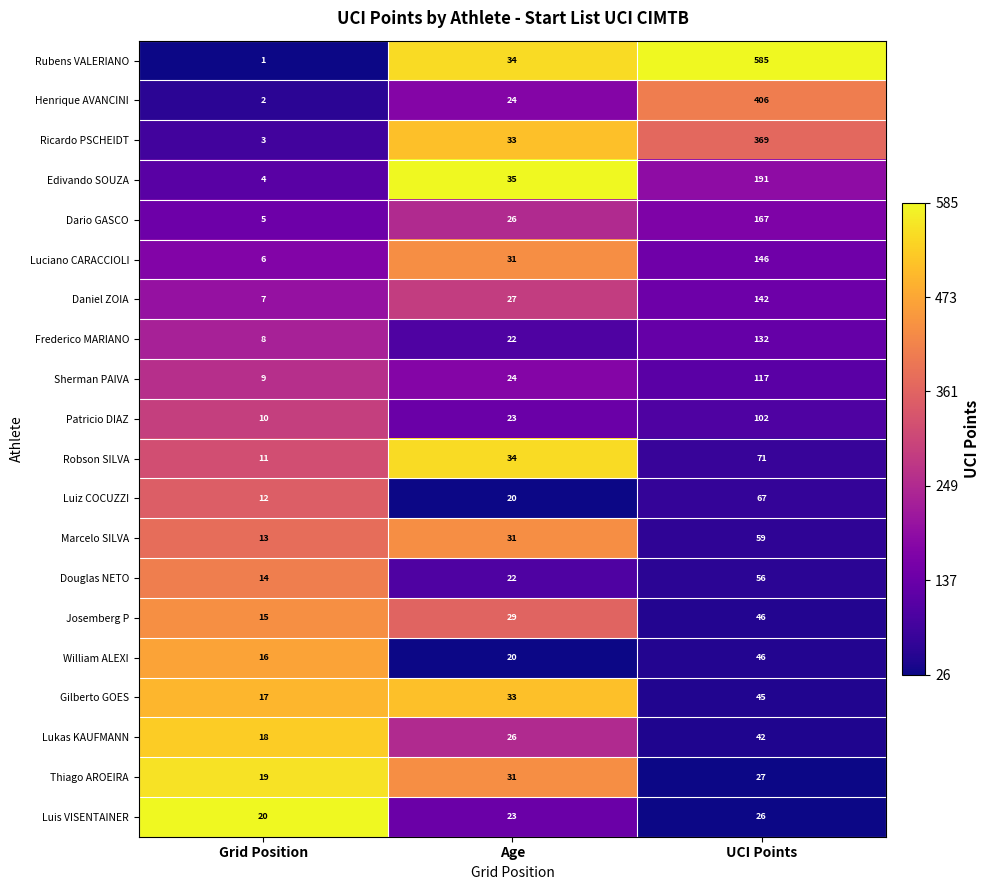

What is the sum of the Henrique AVANCINI values at Grid Position and Age?

26